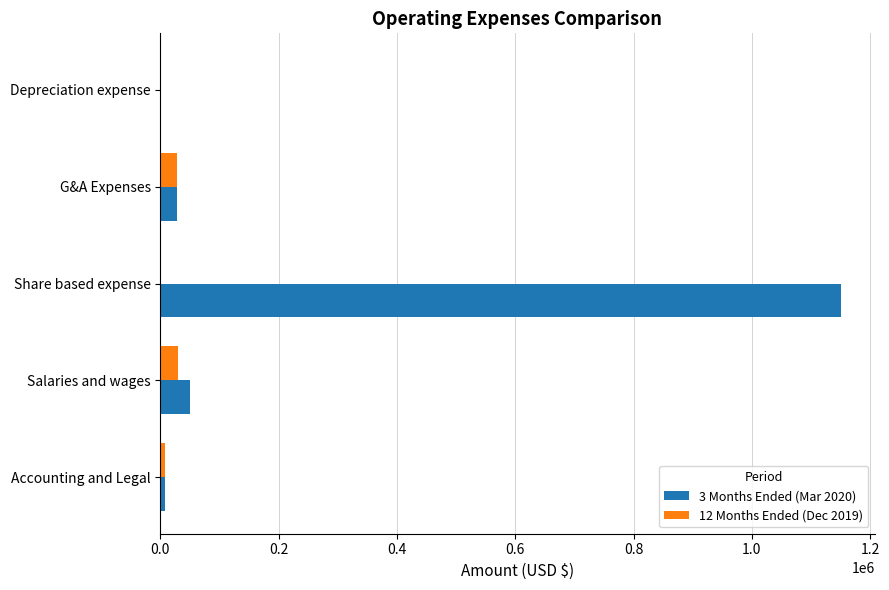

Count the number of data series in this chart.

2